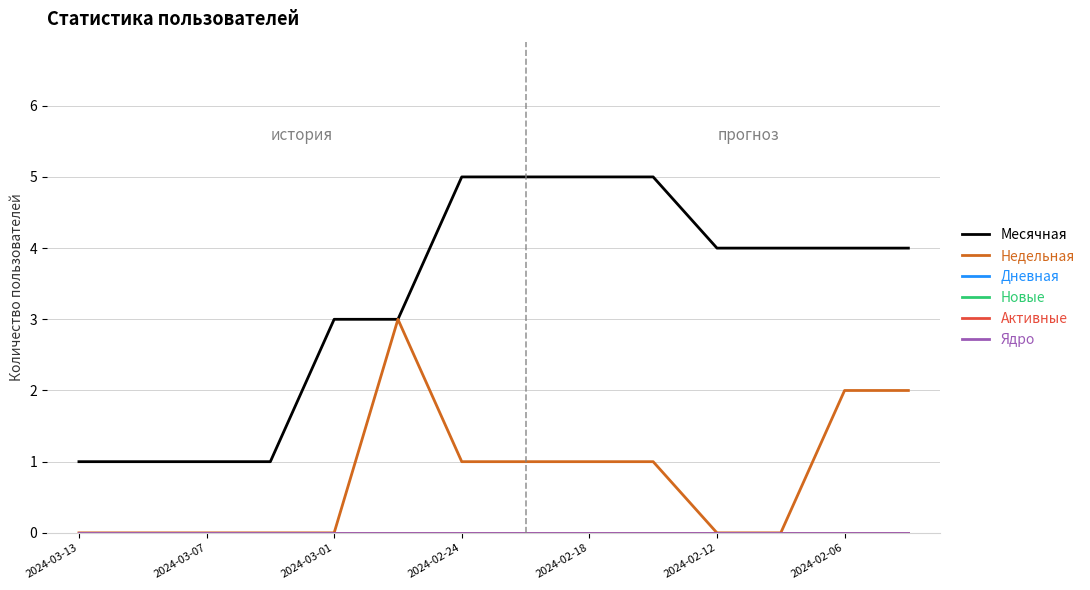

True or false: Активные has more than 2 interior local peaks.

False